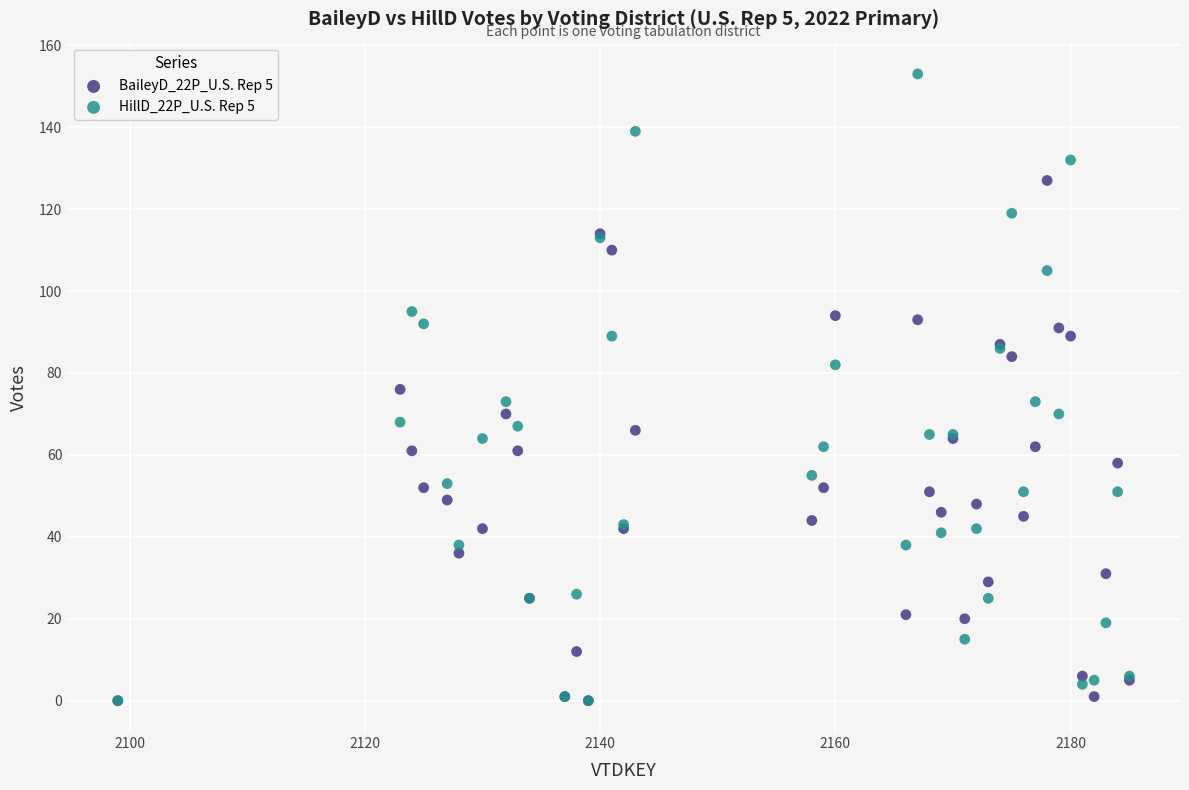

Which series reaches the maximum Y coordinate?

HillD_22P_U.S. Rep 5